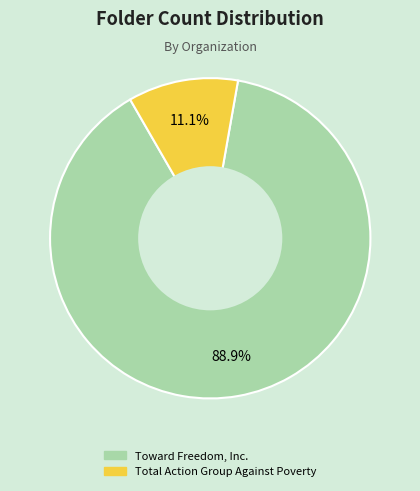

Approximately how many times larger is the value at Toward Freedom, Inc. compared to Total Action Group Against Poverty?

8.0